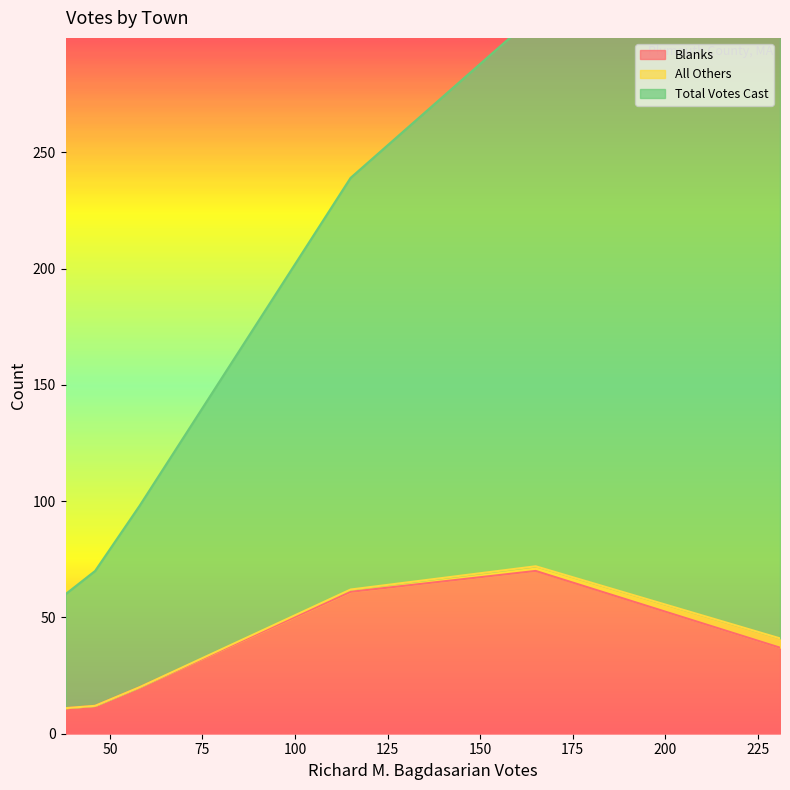

Count the number of data series in this chart.

3